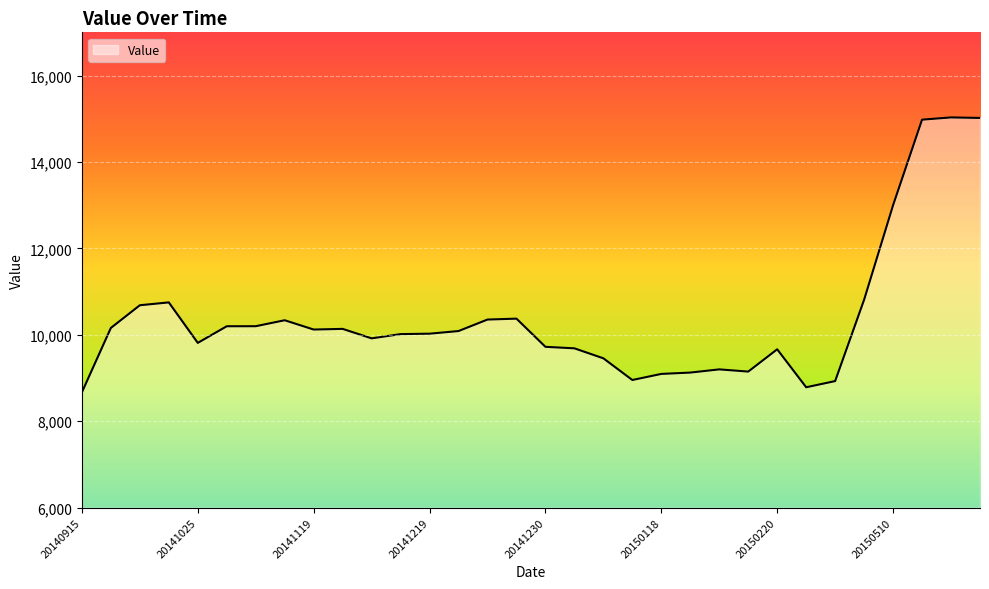

What is the difference between the maximum and minimum values?

6362